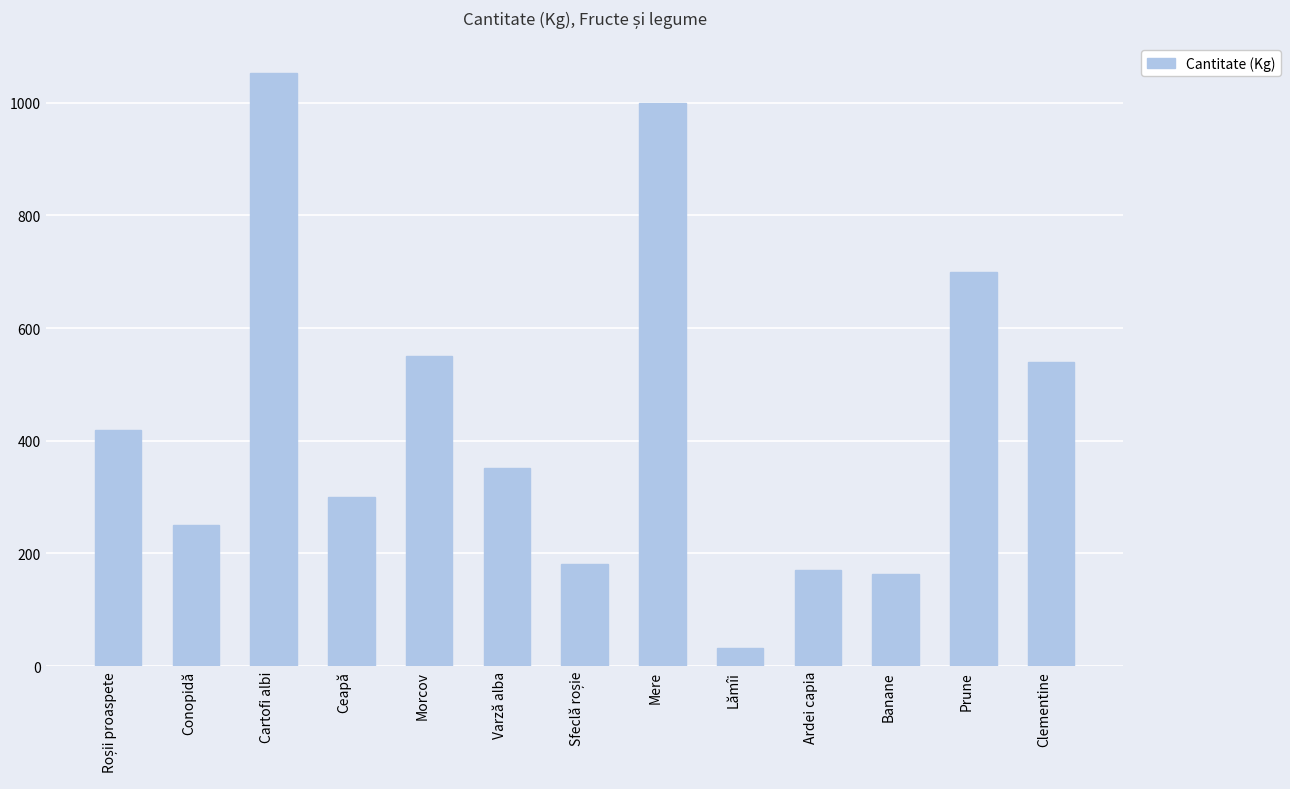

Reading left to right, transcribe all the data shown in this chart.

420	250	1053	300	550	351	182	1000	32	170	164	700	540